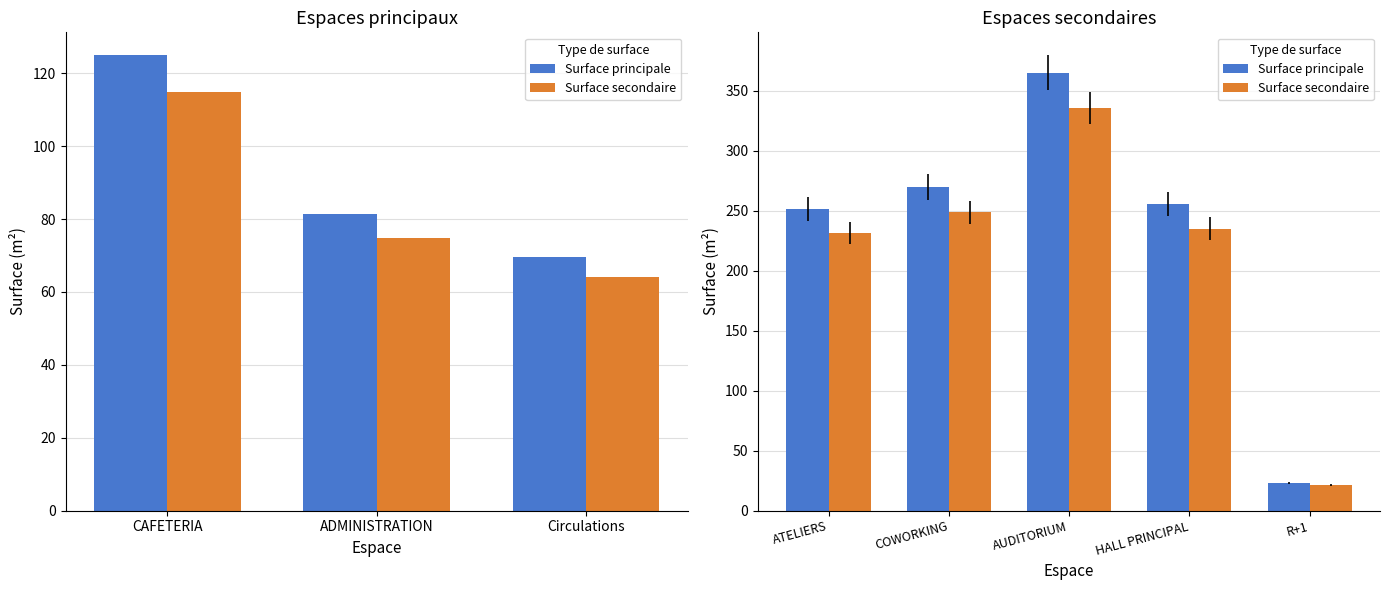

How many values in the Surface principale series are below 255?

2